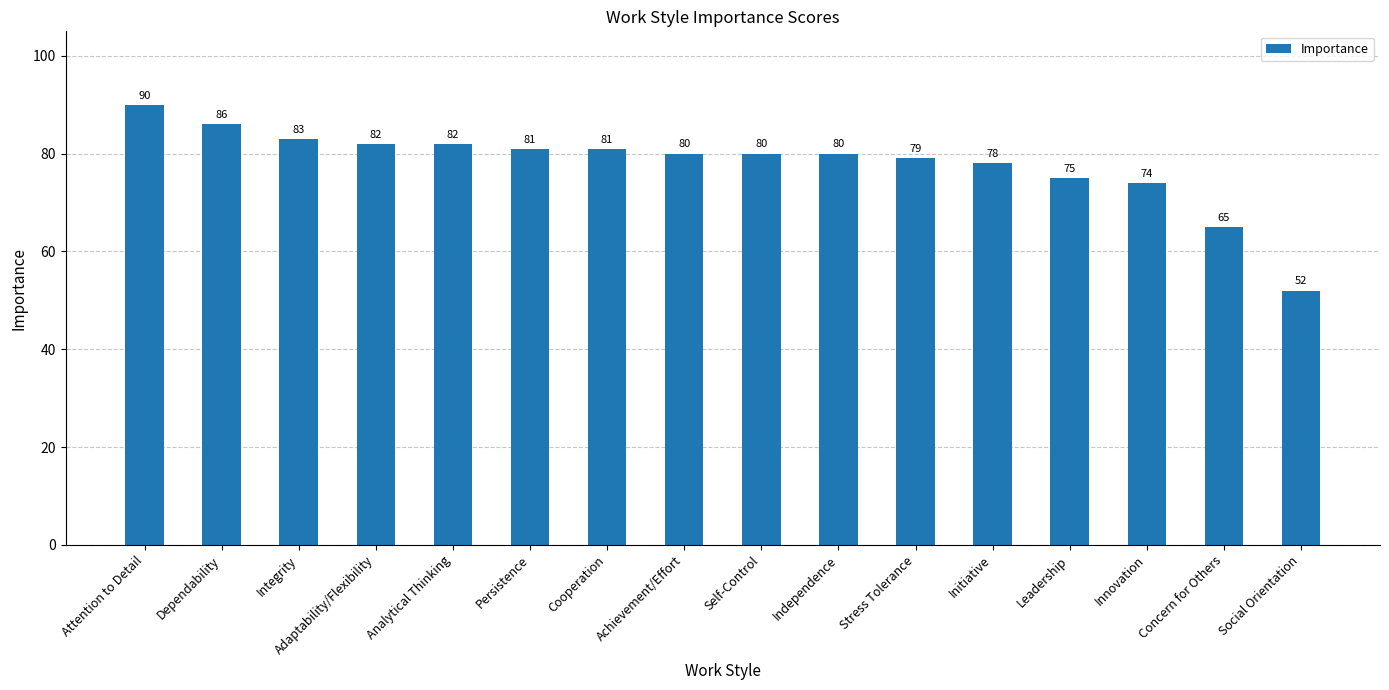

Read the value at Innovation.

74